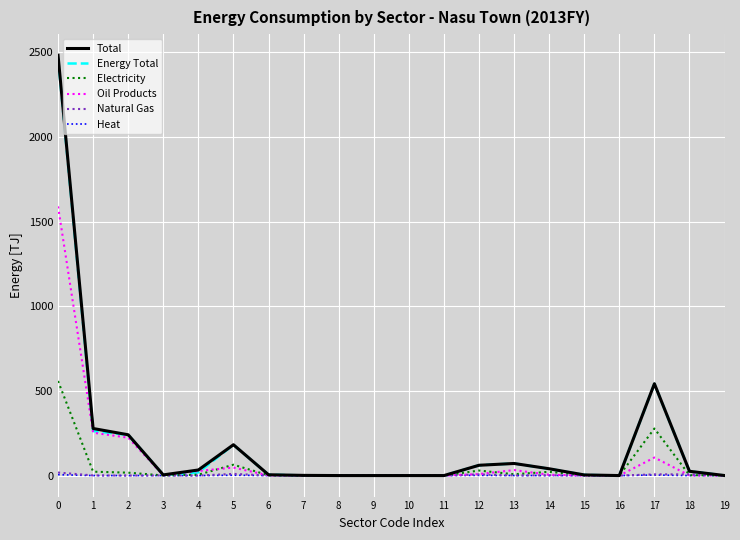

The value of Energy Total at 5 is 320.1. True or false?

False